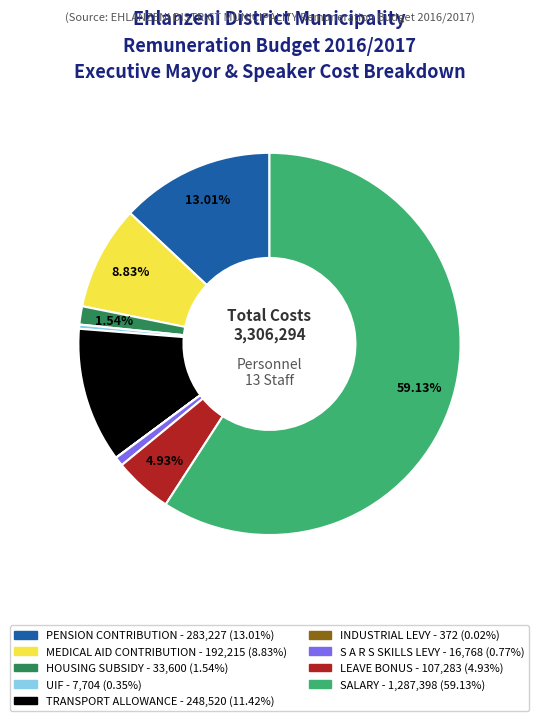

Does any single category account for the majority?

Yes